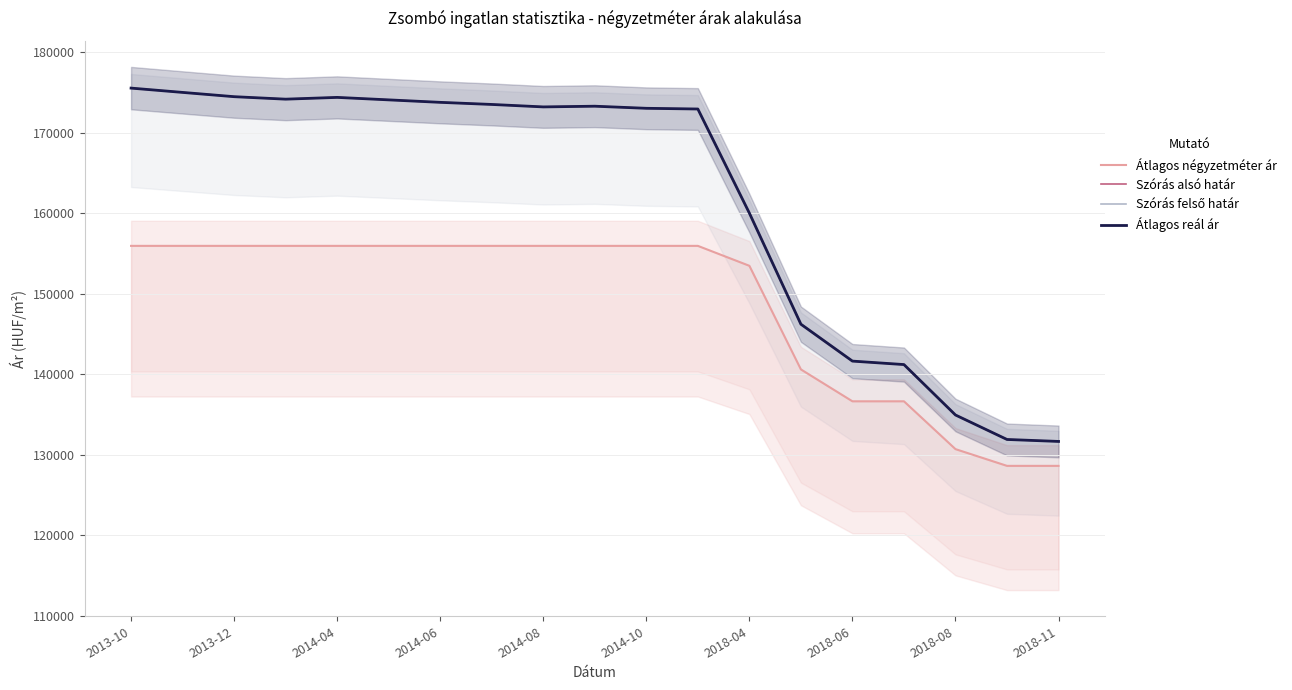

What is the difference between the highest and lowest values at 17?

3279